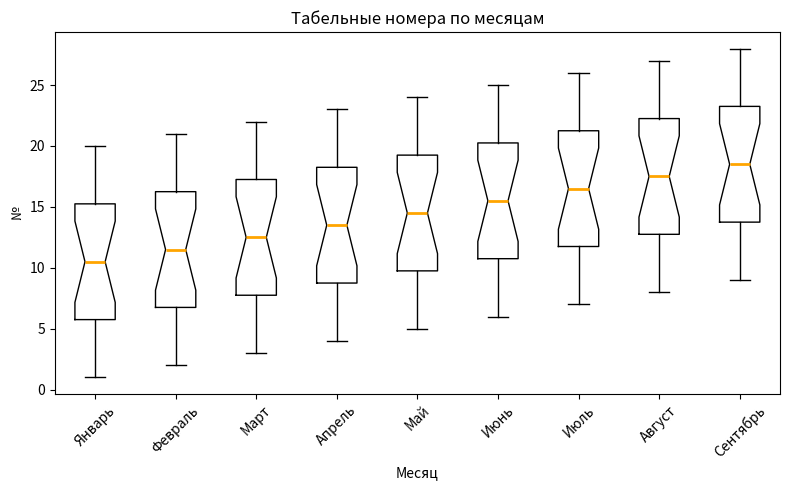

Reading left to right, read every box against the y-axis: the position of its median line, the range the box covers, and the ends of its whiskers. The values are not printed on the chart, so give them approximately, as read against the axis.

Январь: median 10.5, box 6.0 to 15.5, whiskers 1.0 to 20.0
Февраль: median 11.5, box 7.0 to 16.5, whiskers 2.0 to 21.0
Март: median 12.5, box 8.0 to 17.5, whiskers 3.0 to 22.0
Апрель: median 13.5, box 9.0 to 18.5, whiskers 4.0 to 23.0
Май: median 14.5, box 10.0 to 19.5, whiskers 5.0 to 24.0
Июнь: median 15.5, box 11.0 to 20.5, whiskers 6.0 to 25.0
Июль: median 16.5, box 12.0 to 21.5, whiskers 7.0 to 26.0
Август: median 17.5, box 13.0 to 22.5, whiskers 8.0 to 27.0
Сентябрь: median 18.5, box 14.0 to 23.5, whiskers 9.0 to 28.0